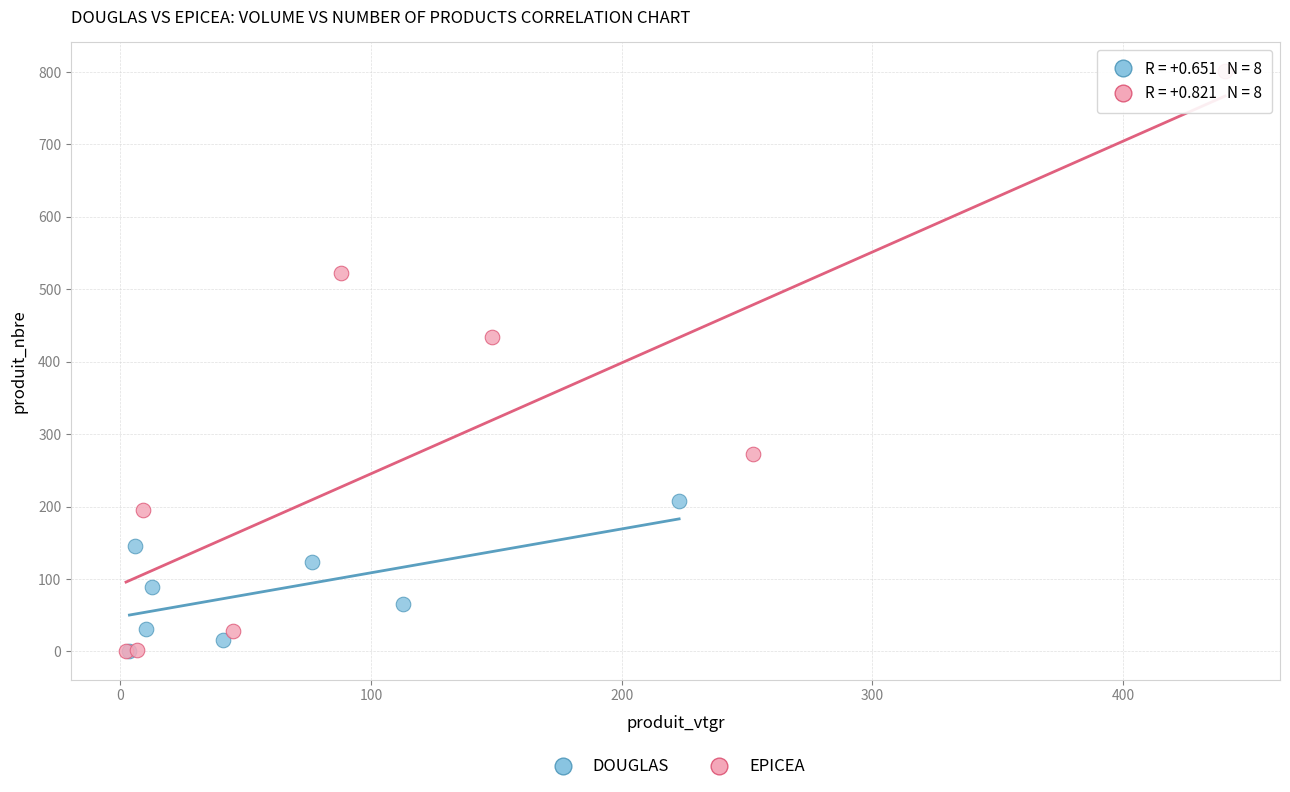

Which series reaches the maximum Y coordinate?

EPICEA